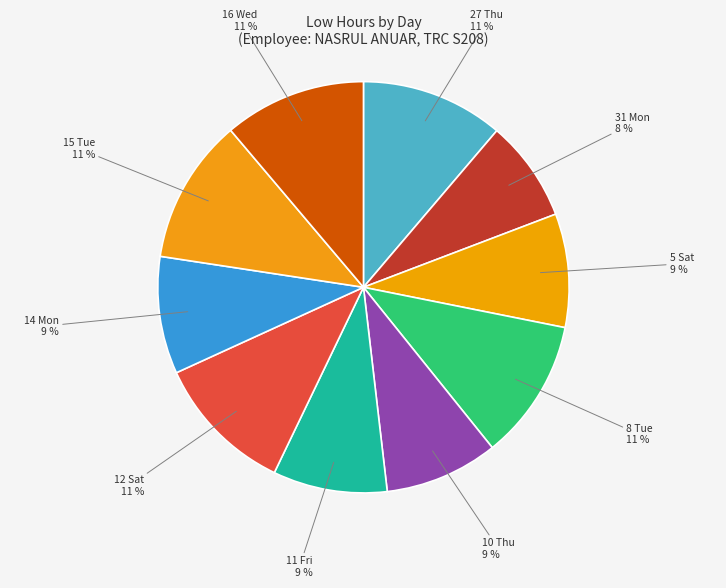

How many slices are in this pie chart?

10